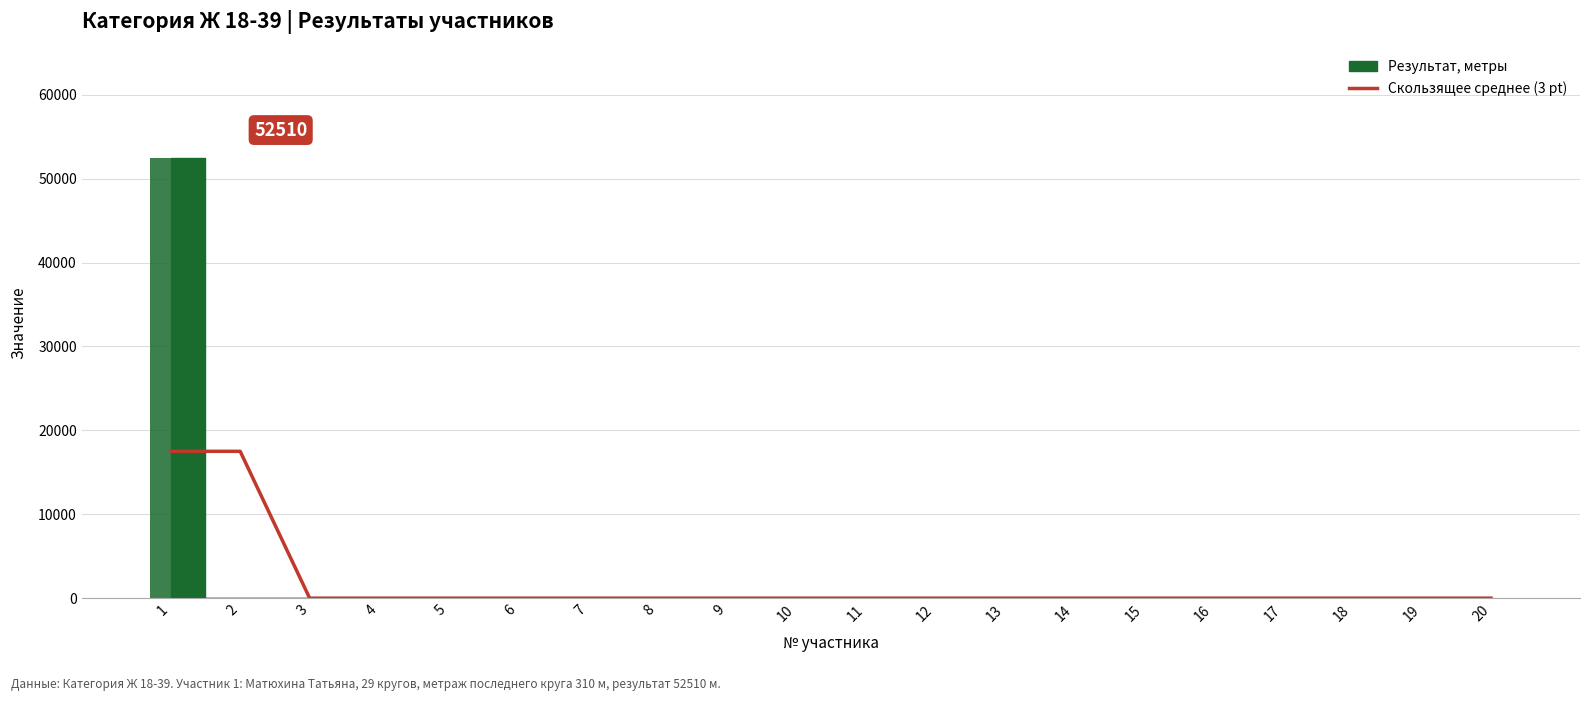

Between 3 and 4, which is larger?

3